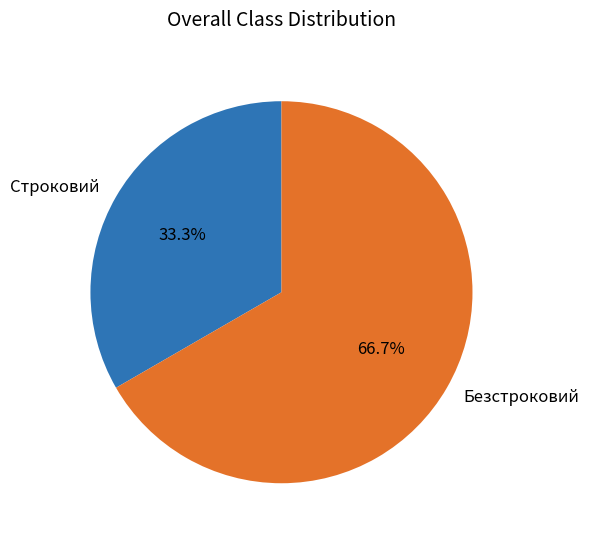

Does any single category account for the majority?

Yes